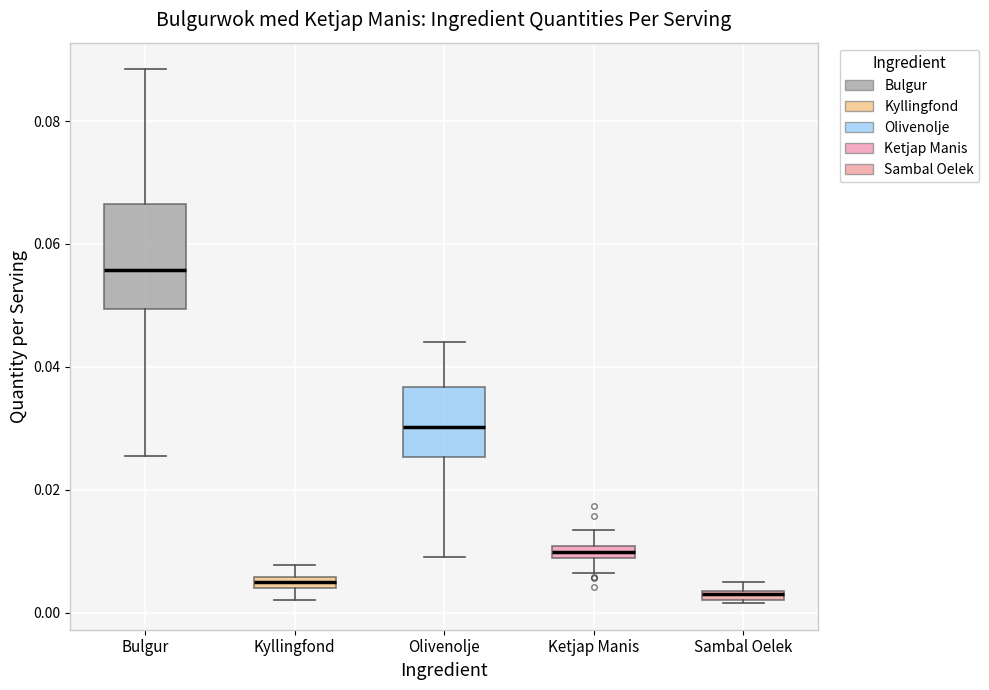

Comparing the boxes themselves (not the whiskers), which one is the tallest?

Bulgur